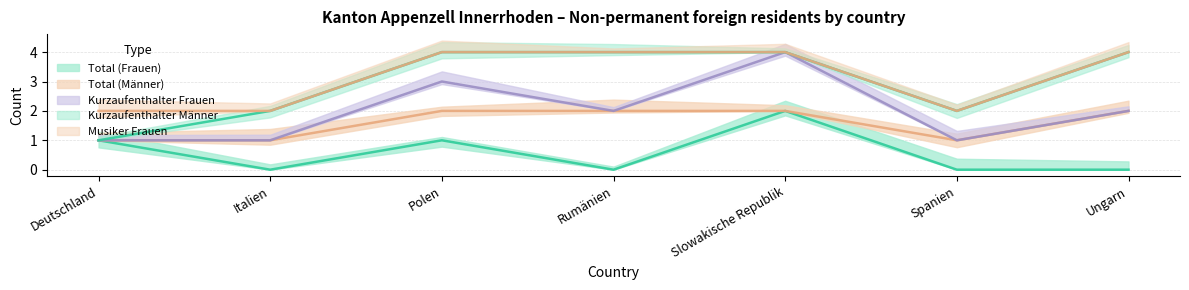

What is the value of the Kurzaufenthalter Männer point at the 4th from the left?

2